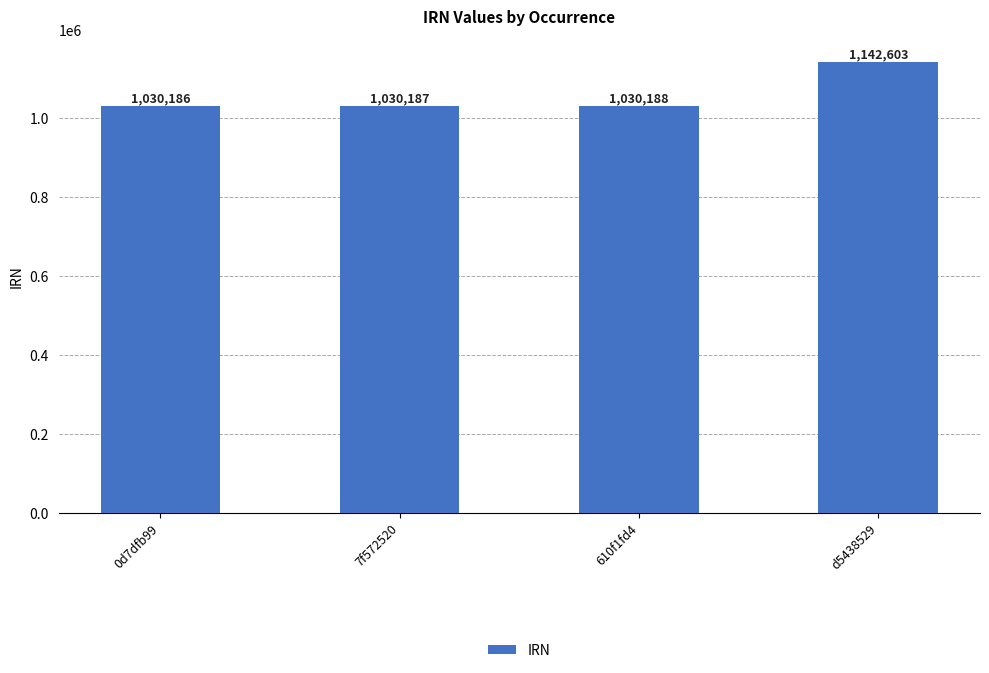

What is the value of the 3rd bar from the left?

1030188